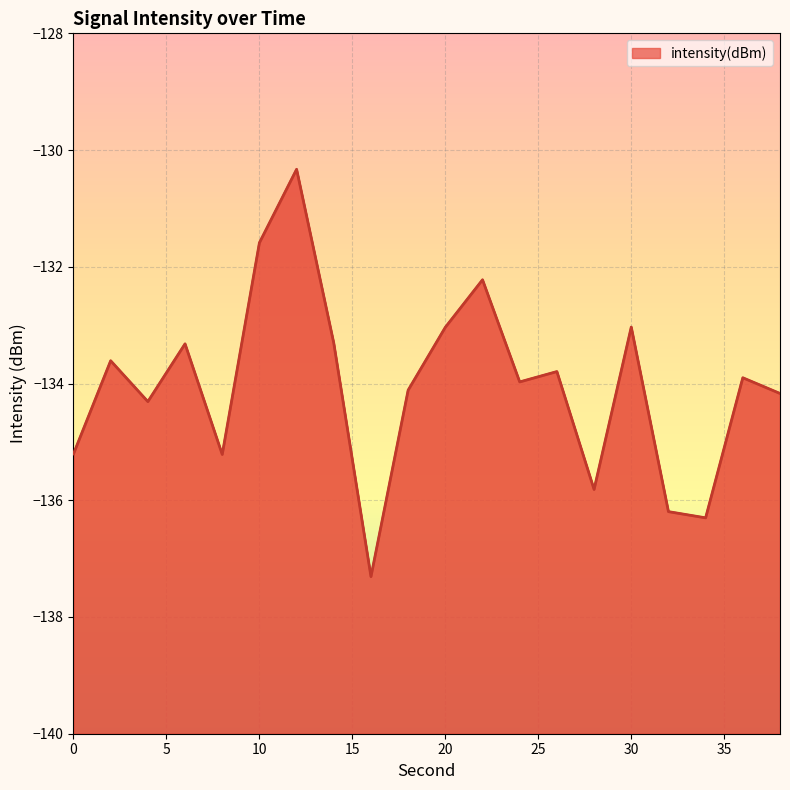

What is the value of the 14th point from the left?

-133.8